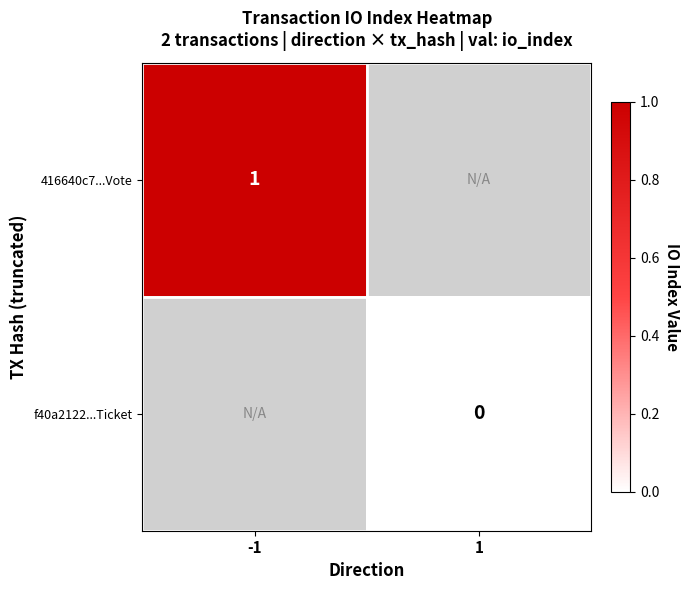

Is the value of f40a2122...Ticket at 1 greater than the value of 416640c7...Vote at -1?

No